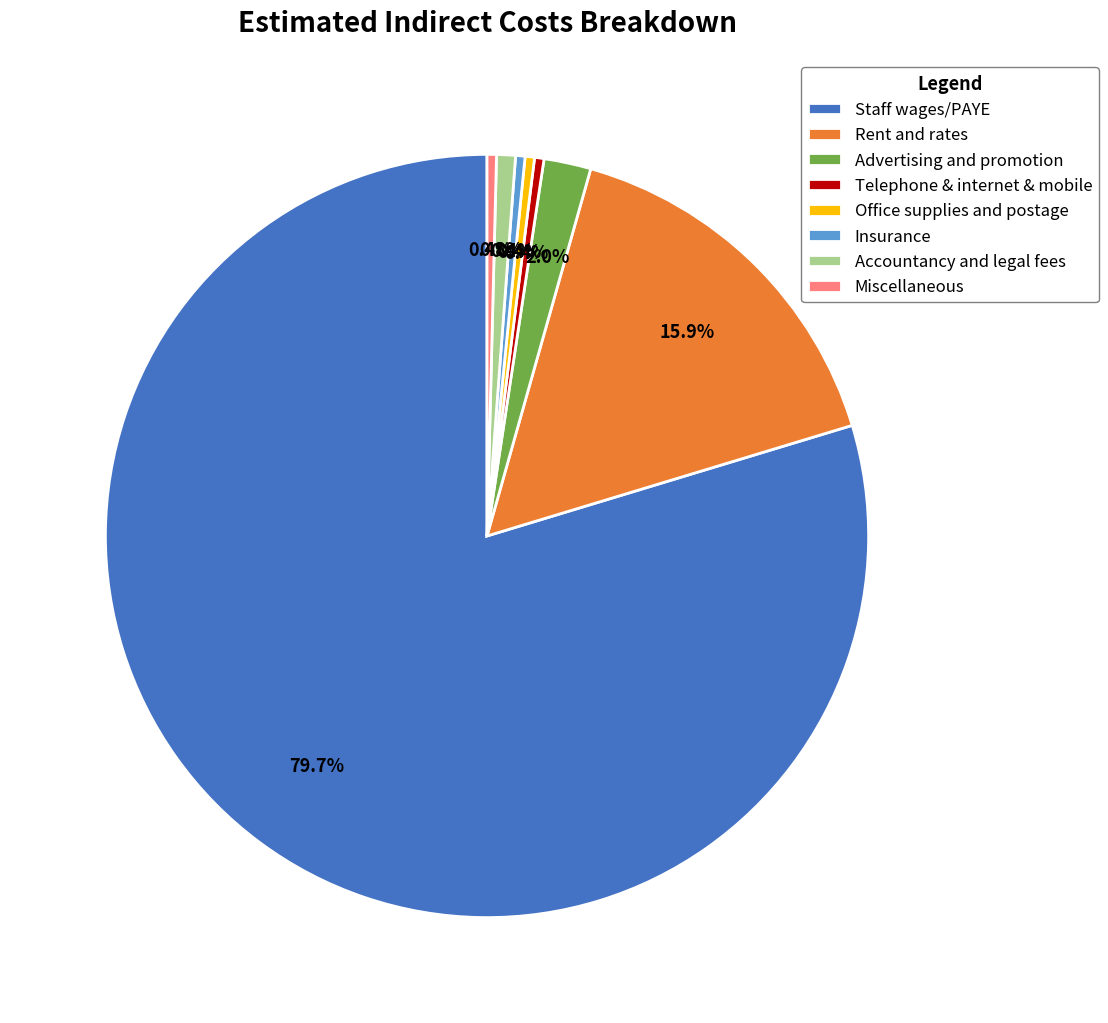

To the nearest percent, what is the combined percentage of Miscellaneous and Telephone & internet & mobile?

1%